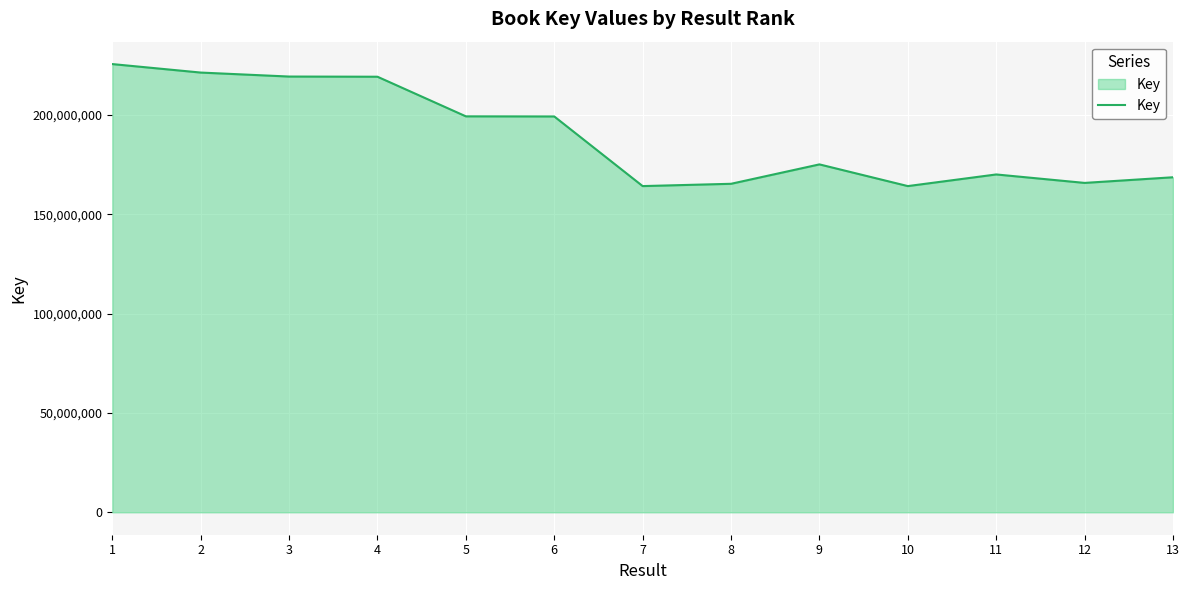

What is the maximum value shown in the chart?

225675816